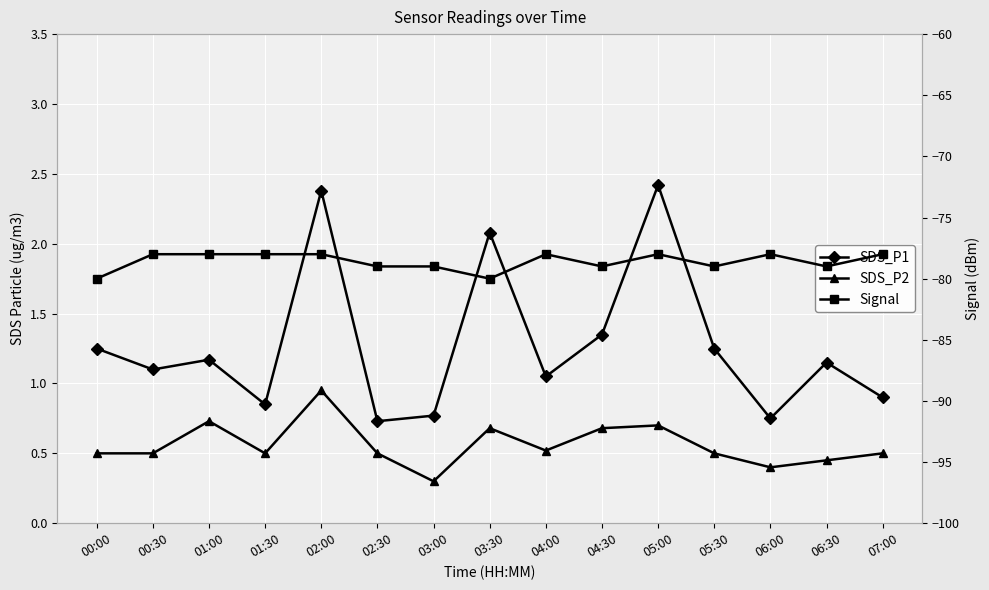

True or false: SDS_P2 and Signal cross at least once.

False